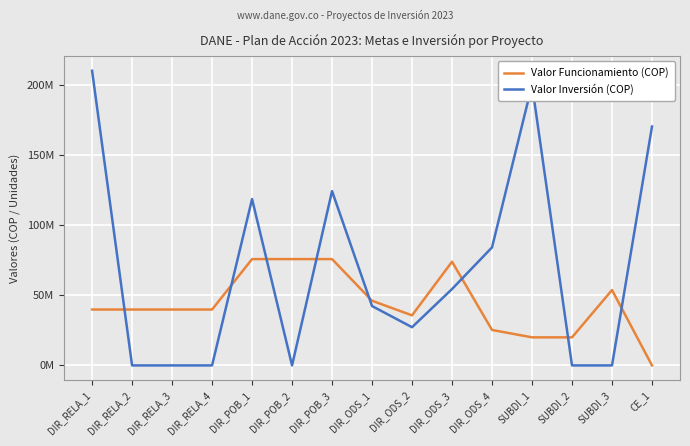

What is the label of the 6th point from the left?

DIR_POB_2